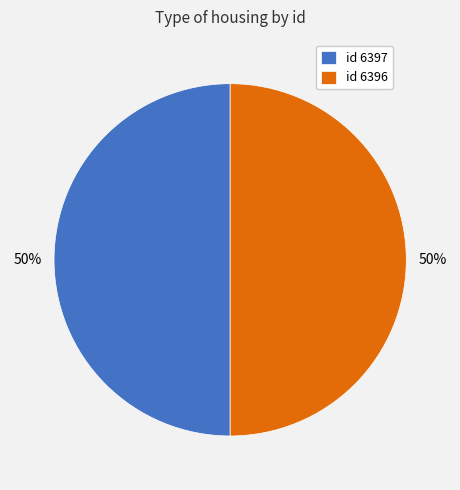

Count the number of slices in the pie.

2